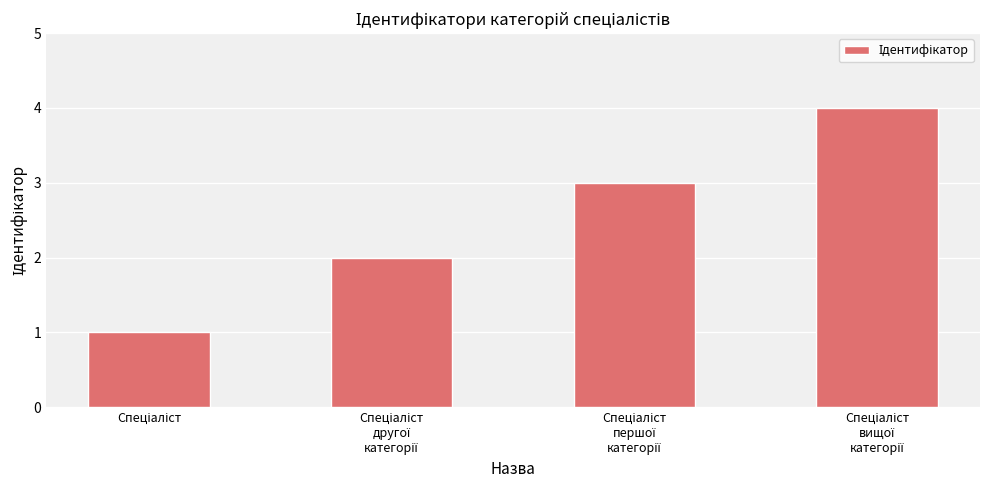

What is the maximum value shown in the chart?

4